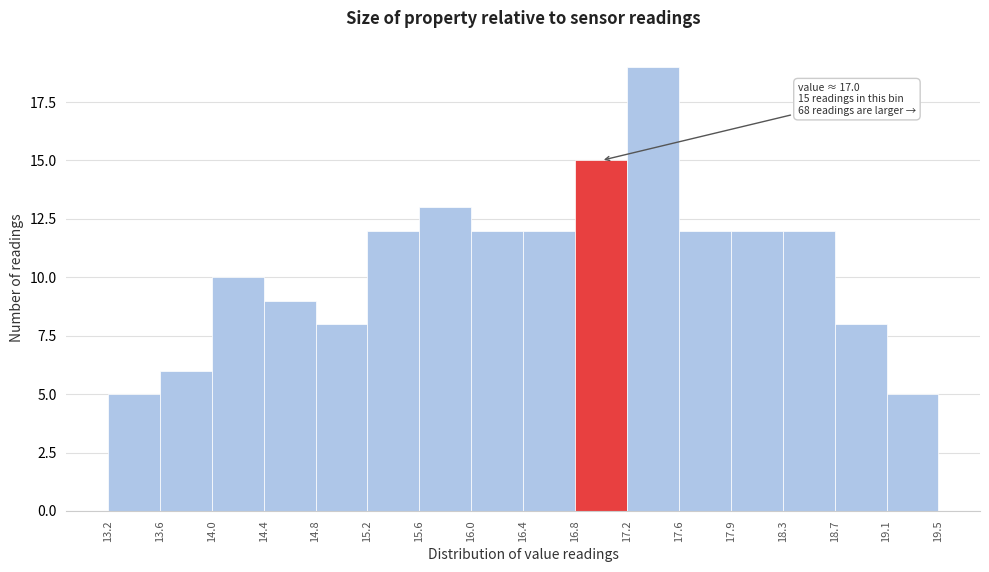

Which range on the x-axis has the tallest bar?

17.2 to 17.6